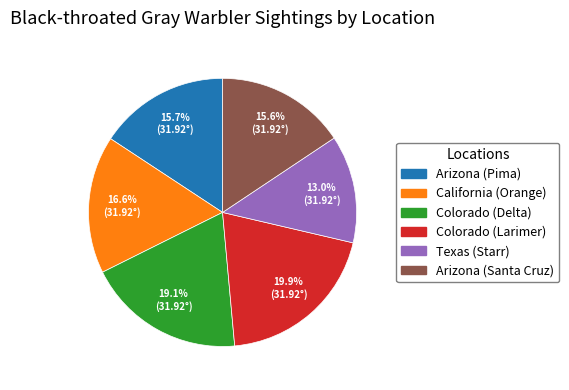

What percentage is the Colorado (Larimer) slice, to the nearest percent?

20%